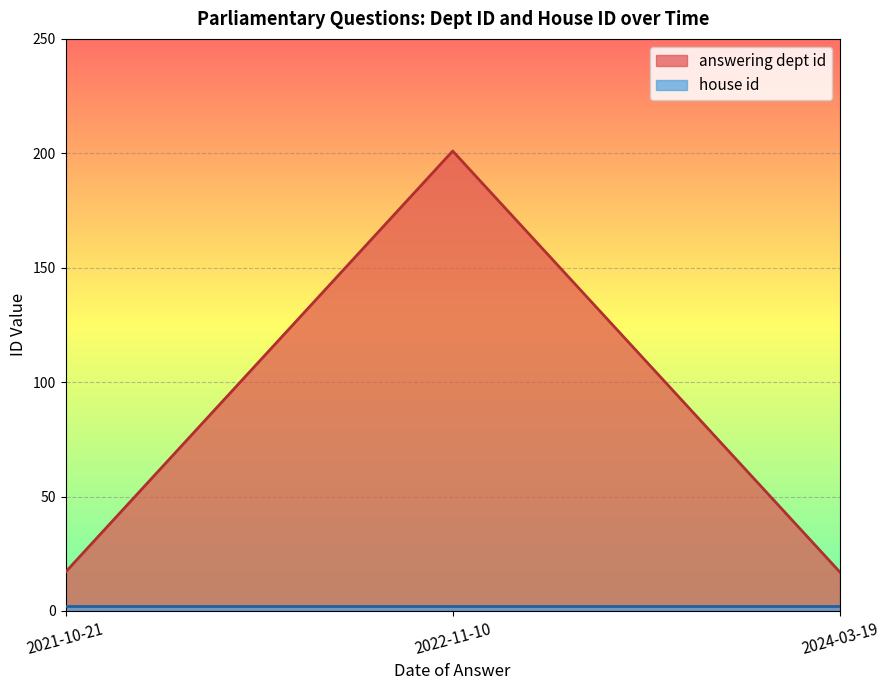

Does the chart display data point markers on the line(s)?

No